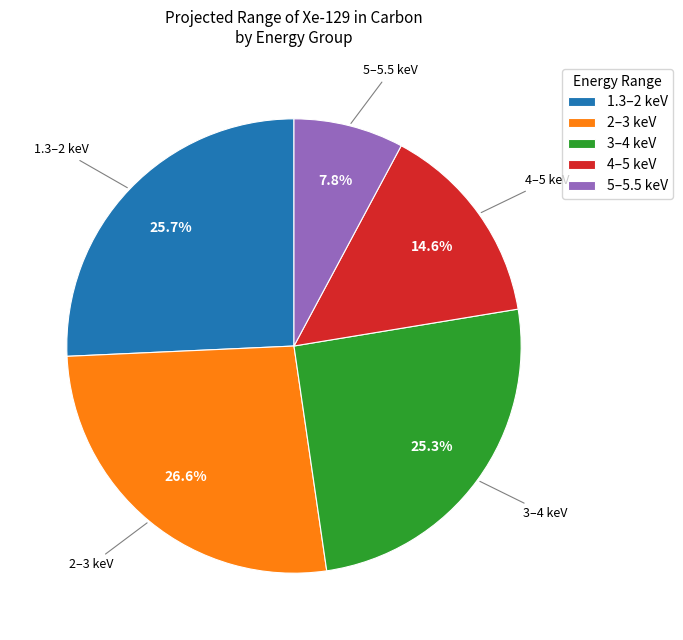

How many segments does this pie chart have?

5